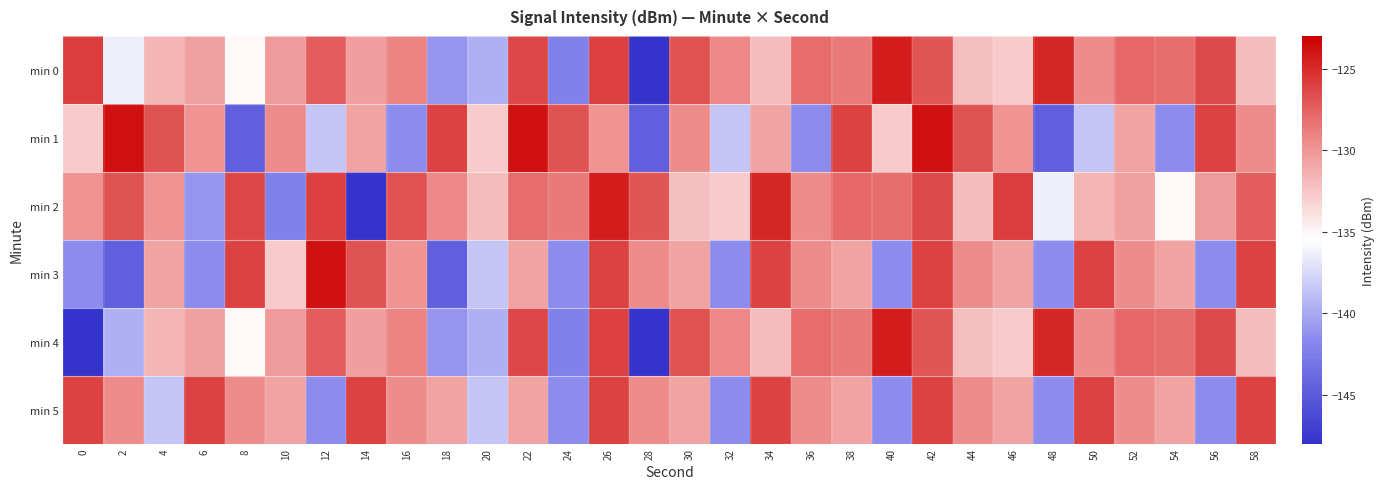

Between 48 and 16, which is larger?

48